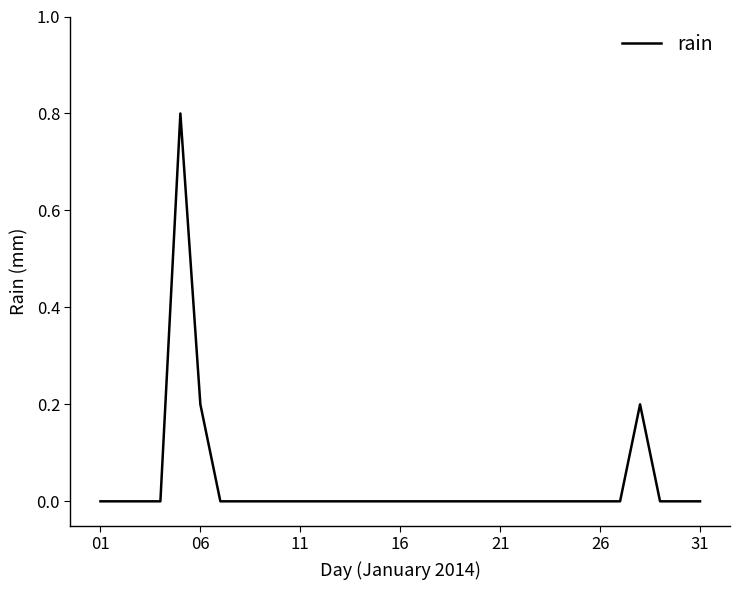

What is the maximum value shown in the chart?

0.8